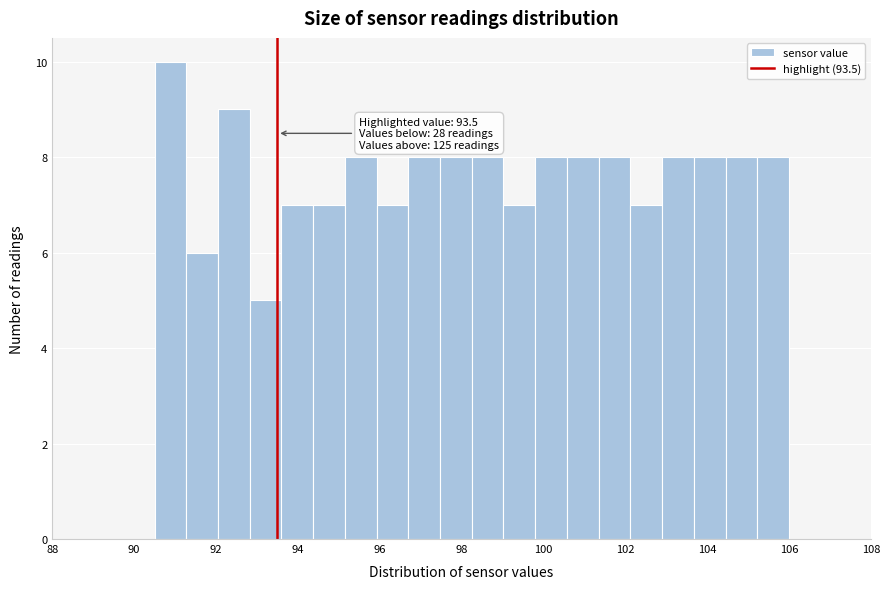

Around what value on the x-axis is the tallest bar? Give the approximate position of its centre, as read against the axis.

90.8